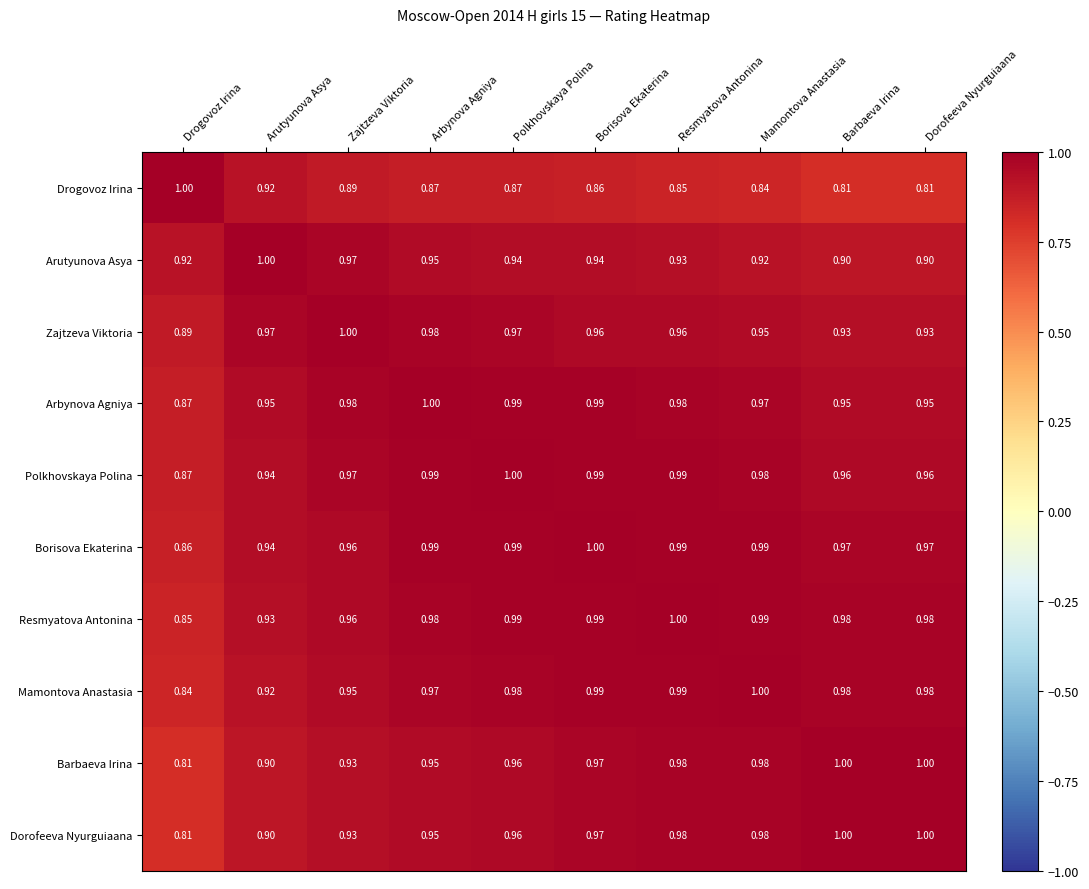

Which series has the largest total across all categories?

Borisova Ekaterina